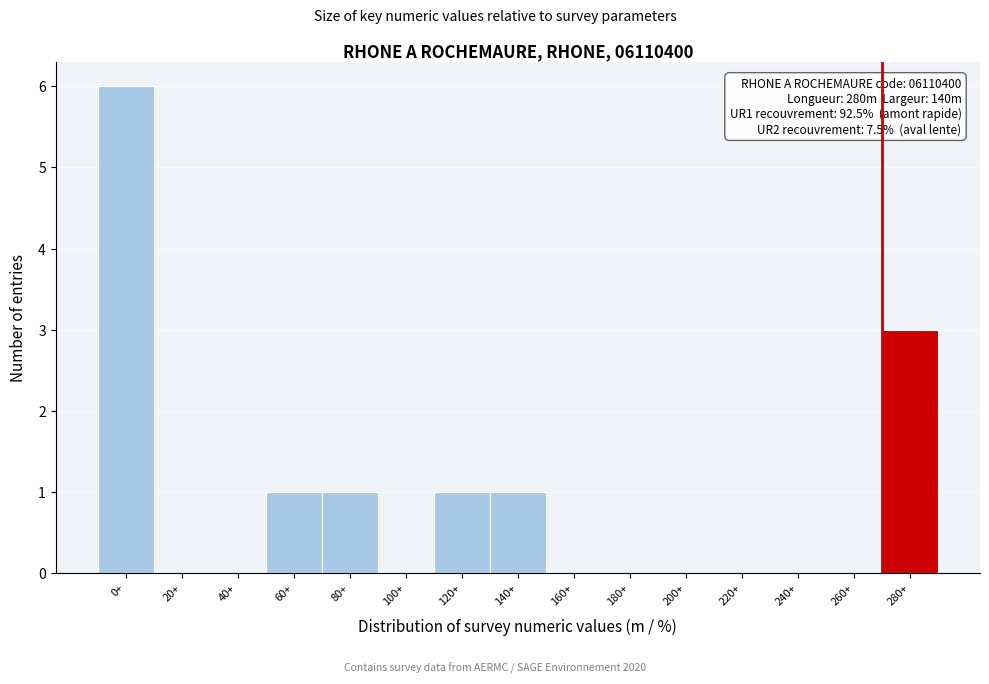

Reading right to left, list all the values displayed in this chart.

280+=3	260+=0	240+=0	220+=0	200+=0	180+=0	160+=0	140+=1	120+=1	100+=0	80+=1	60+=1	40+=0	20+=0	0+=6